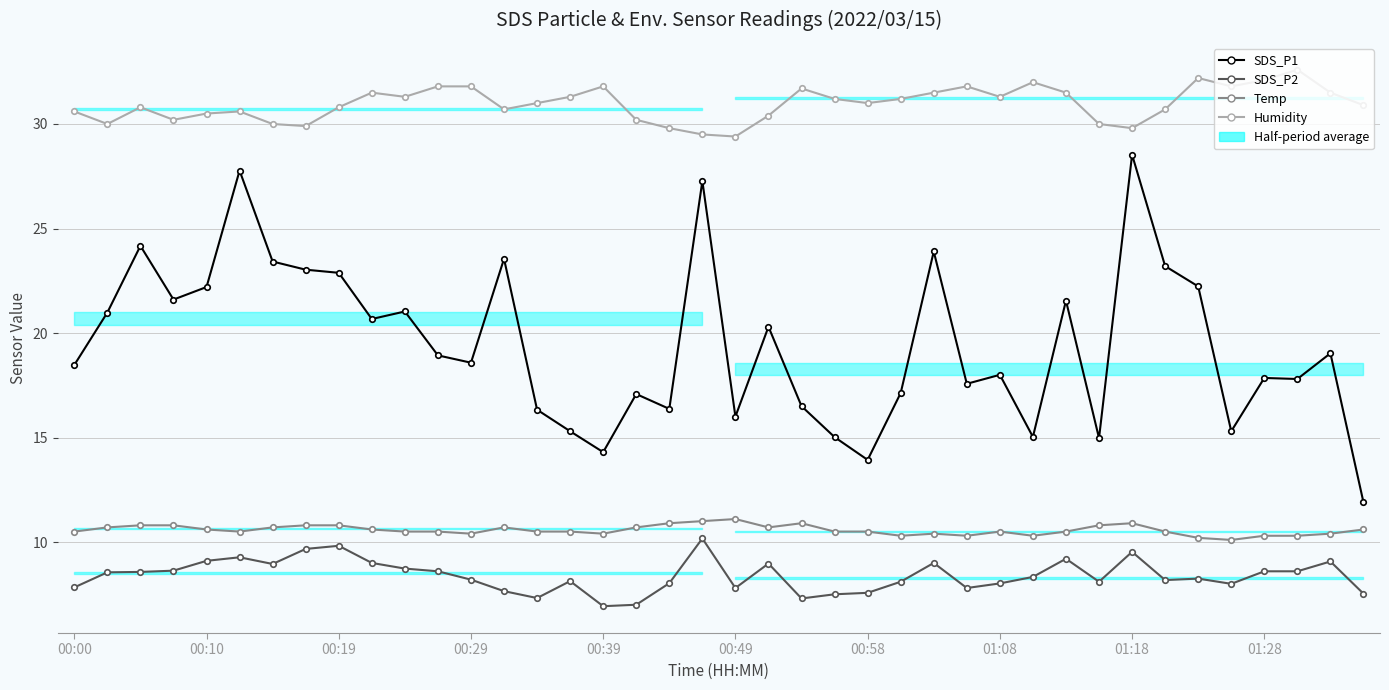

Reading right to left, what are all the values shown in this chart?

SDS_P1: 11.9	19.0	17.8	17.9	15.3	22.2	23.2	28.5	15.0	21.6	15.0	18.0	17.6	23.9	17.1	13.9	15.0	16.5	20.3	16.0	27.3	16.4	17.1	14.3	15.3	16.3	23.6	18.6	18.9	21.0	20.7	22.9	23.0	23.4	27.8	22.2	21.6	24.2	21.0	18.5
SDS_P2: 7.5	9.1	8.6	8.6	8.0	8.2	8.2	9.5	8.1	9.2	8.3	8.0	7.8	9.0	8.1	7.6	7.5	7.3	9.0	7.8	10.2	8.0	7.0	6.9	8.1	7.3	7.7	8.2	8.6	8.7	9.0	9.8	9.7	8.9	9.3	9.1	8.6	8.6	8.6	7.8
Temp: 10.6	10.4	10.3	10.3	10.1	10.2	10.5	10.9	10.8	10.5	10.3	10.5	10.3	10.4	10.3	10.5	10.5	10.9	10.7	11.1	11.0	10.9	10.7	10.4	10.5	10.5	10.7	10.4	10.5	10.5	10.6	10.8	10.8	10.7	10.5	10.6	10.8	10.8	10.7	10.5
Humidity: 30.9	31.5	32.6	32.1	31.8	32.2	30.7	29.8	30.0	31.5	32.0	31.3	31.8	31.5	31.2	31.0	31.2	31.7	30.4	29.4	29.5	29.8	30.2	31.8	31.3	31.0	30.7	31.8	31.8	31.3	31.5	30.8	29.9	30.0	30.6	30.5	30.2	30.8	30.0	30.6